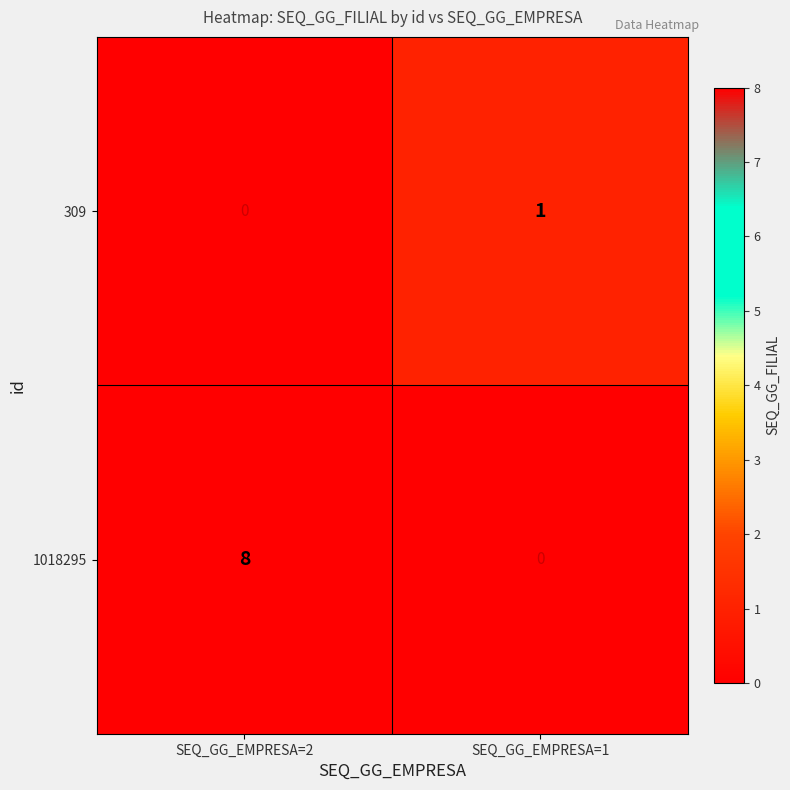

What is the greatest value displayed?

8